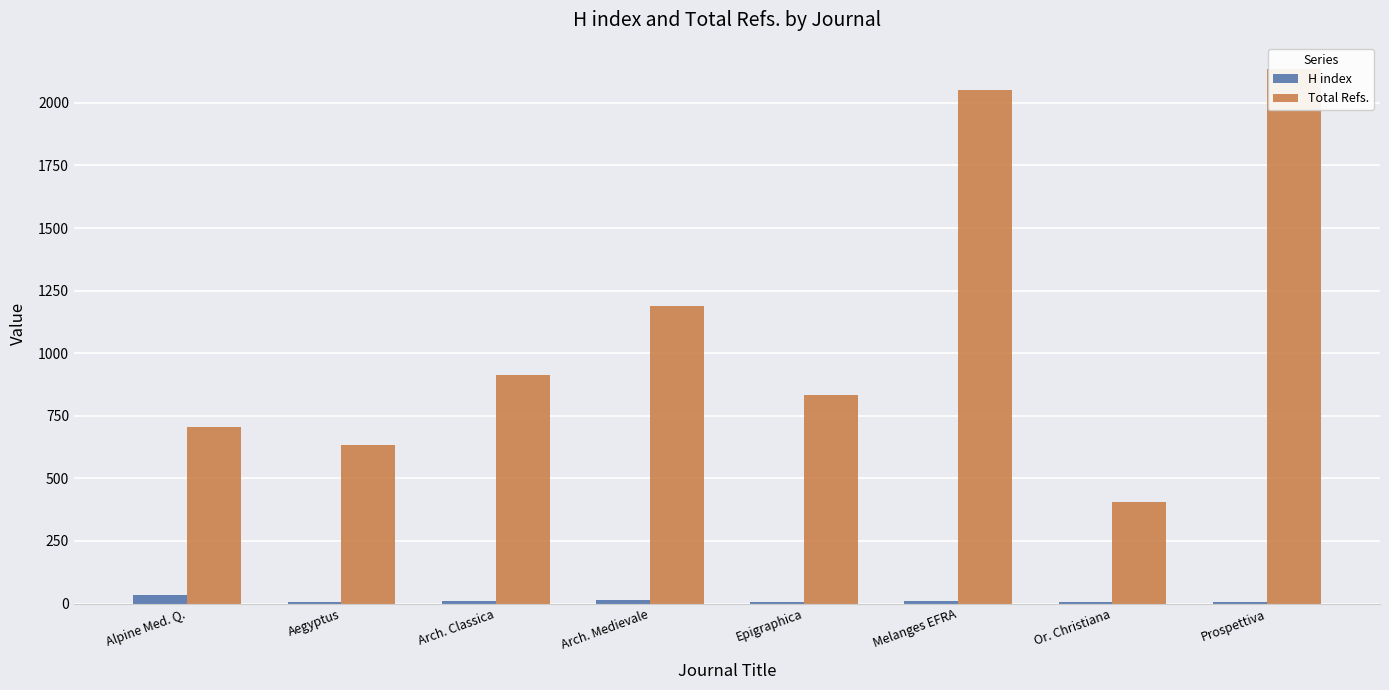

Reading right to left, extract all data points from this chart.

H index: Prospettiva=5	Or. Christiana=6	Melanges EFRA=11	Epigraphica=6	Arch. Medievale=14	Arch. Classica=9	Aegyptus=7	Alpine Med. Q.=33
Total Refs.: Prospettiva=2134	Or. Christiana=404	Melanges EFRA=2050	Epigraphica=833	Arch. Medievale=1190	Arch. Classica=914	Aegyptus=632	Alpine Med. Q.=705